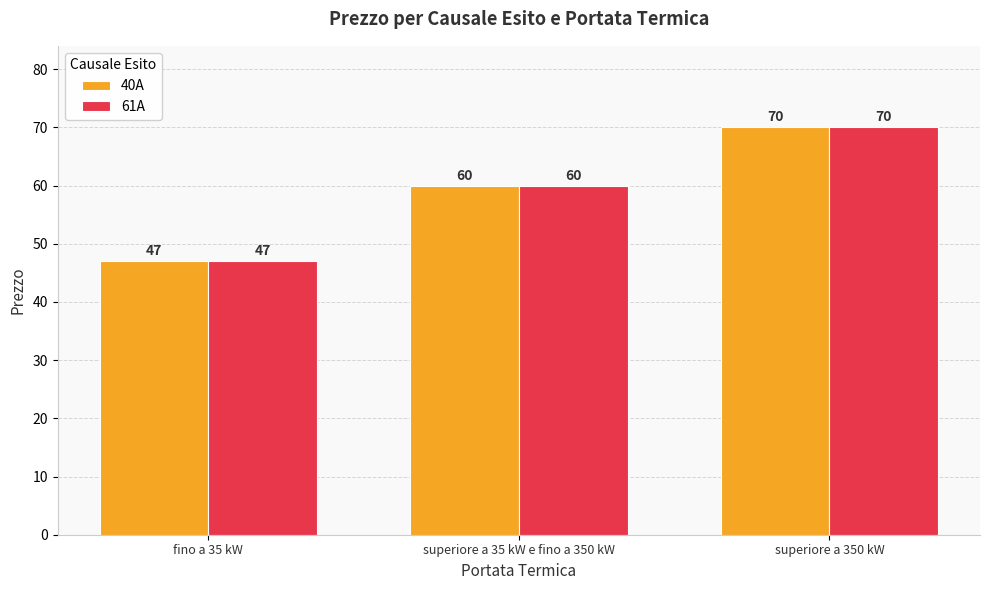

What is the label of the 2nd bar from the right?

superiore a 35 kW e fino a 350 kW